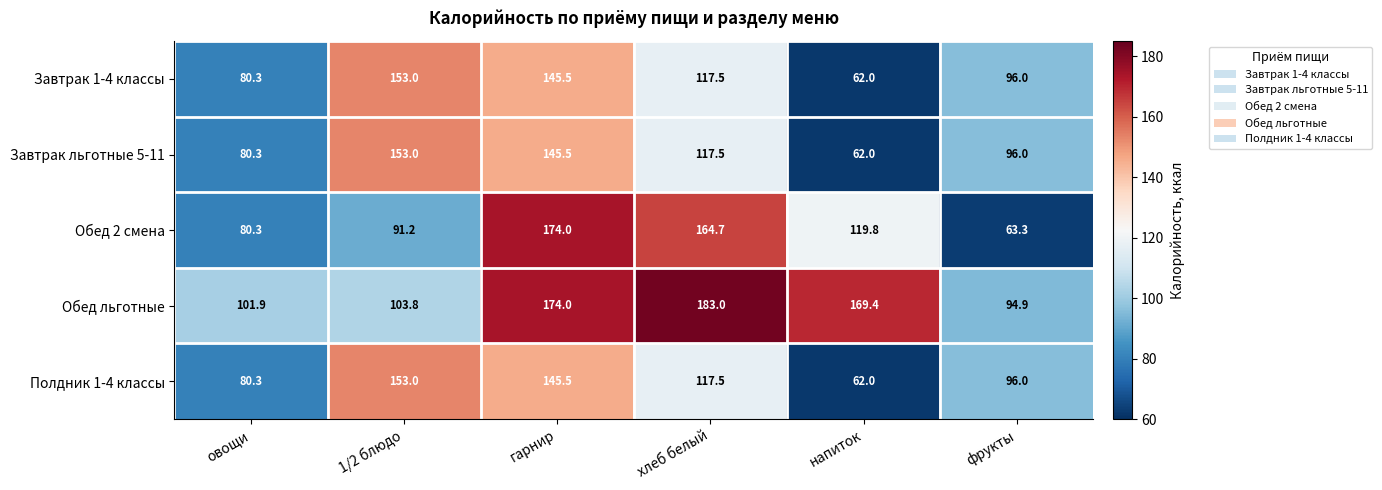

Count the number of data series in this chart.

5